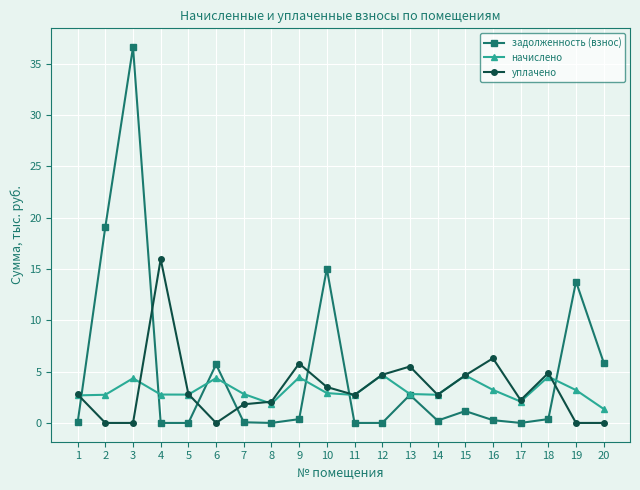

Where is the first local maximum for начислено?

3